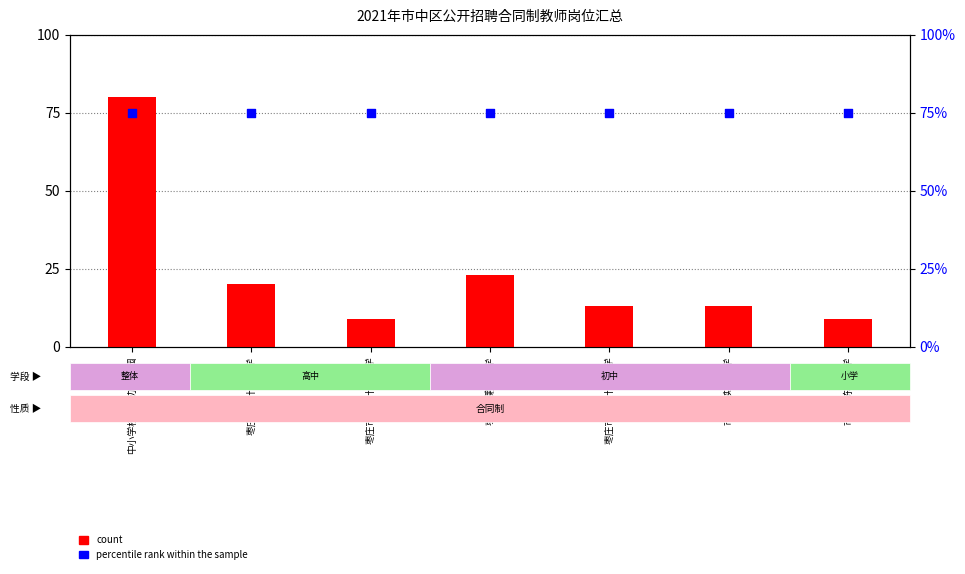

At which category is the sum across all series the highest?

中小学校、公办幼儿园